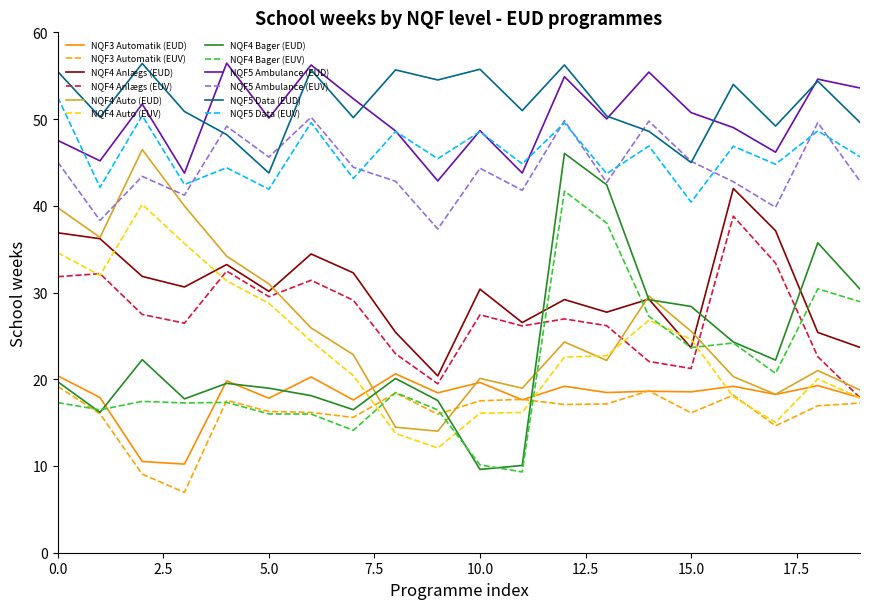

How many lines are shown in the chart?

12